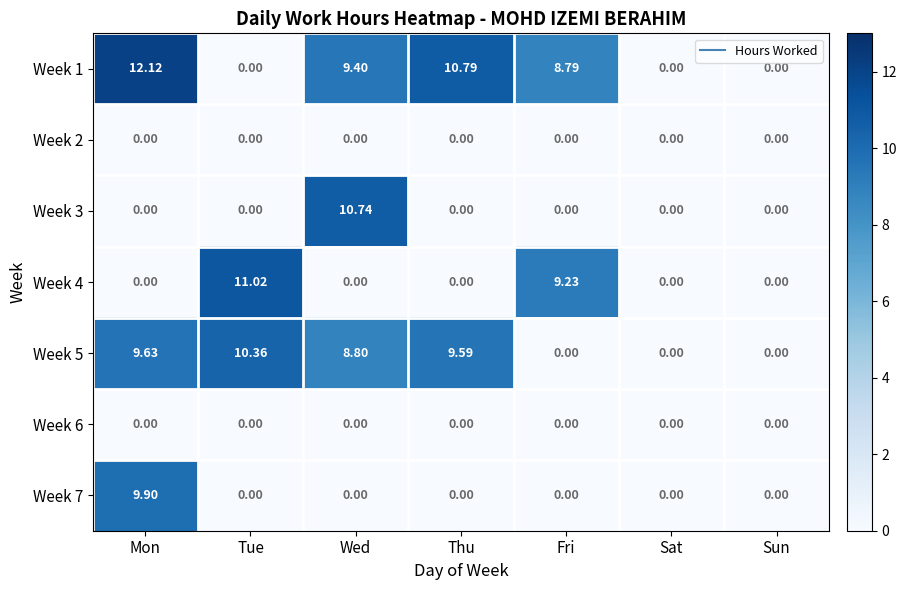

Which series changed the most between Tue and Wed?

Week 4